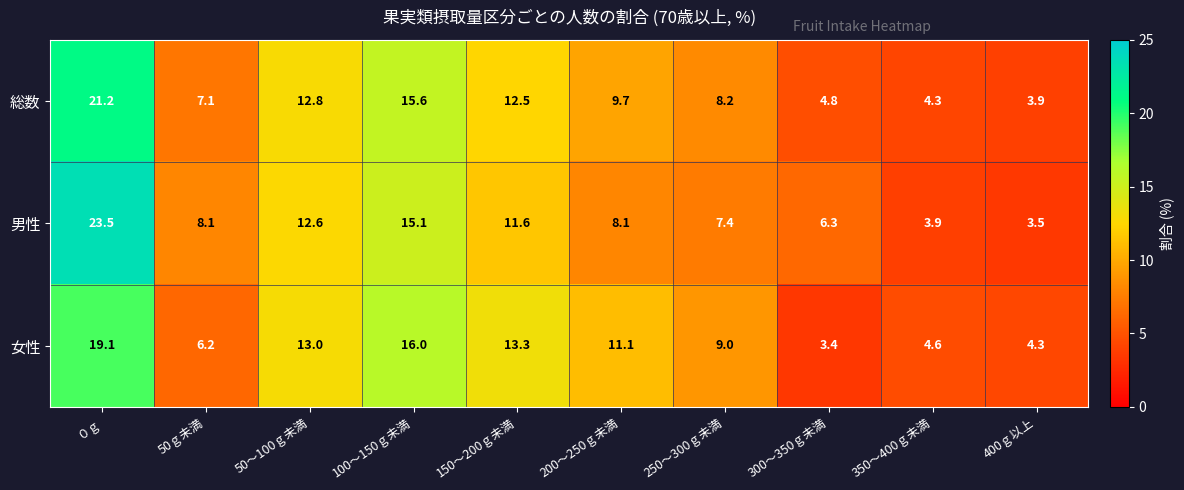

What is the average value of the 女性 series?

10.0